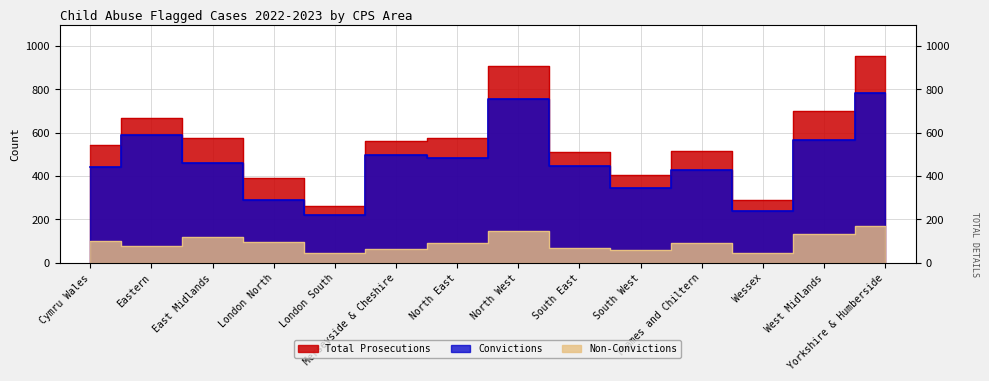

How many values in the Non-Convictions series exceed 93?

6